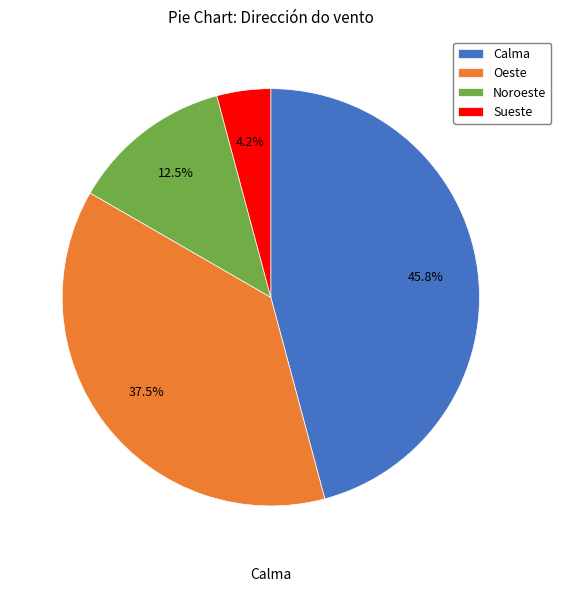

What percentage is the Sueste slice, to the nearest percent?

4%